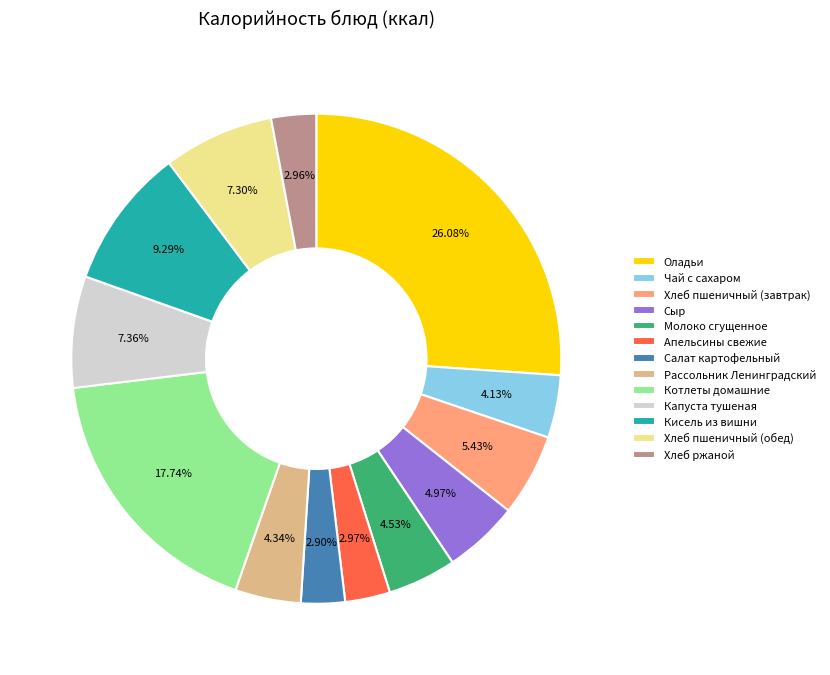

Does any single category account for the majority?

No